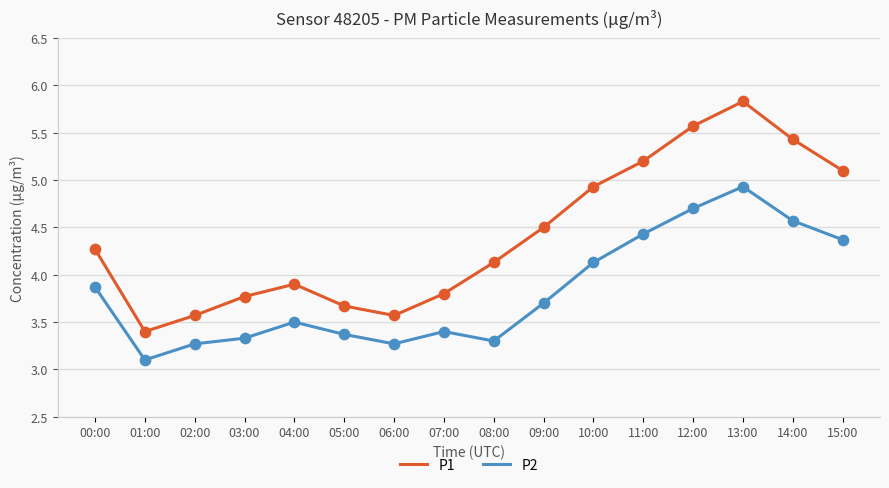

What are all the series names shown in the legend?

P1, P2